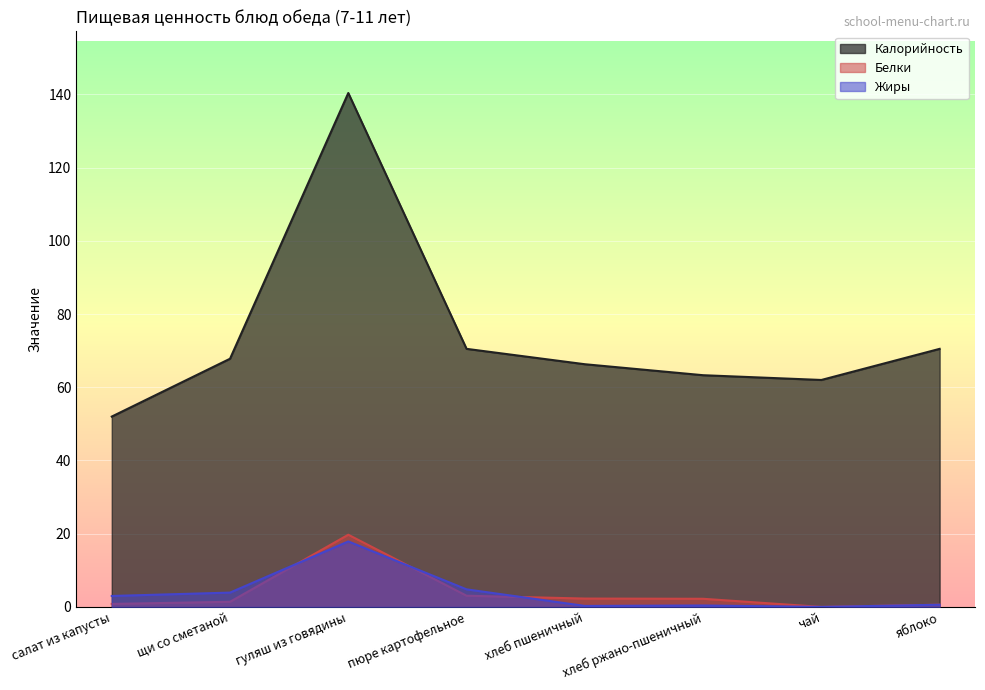

Which category has the highest value in the Белки series?

гуляш из говядины